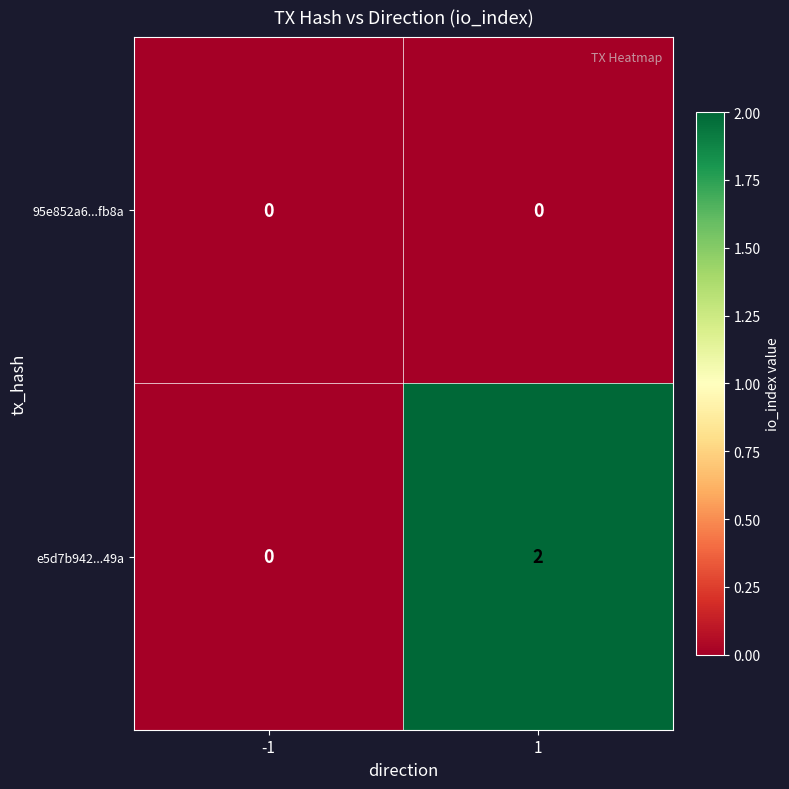

Which series has the largest total across all categories?

e5d7b942...49a